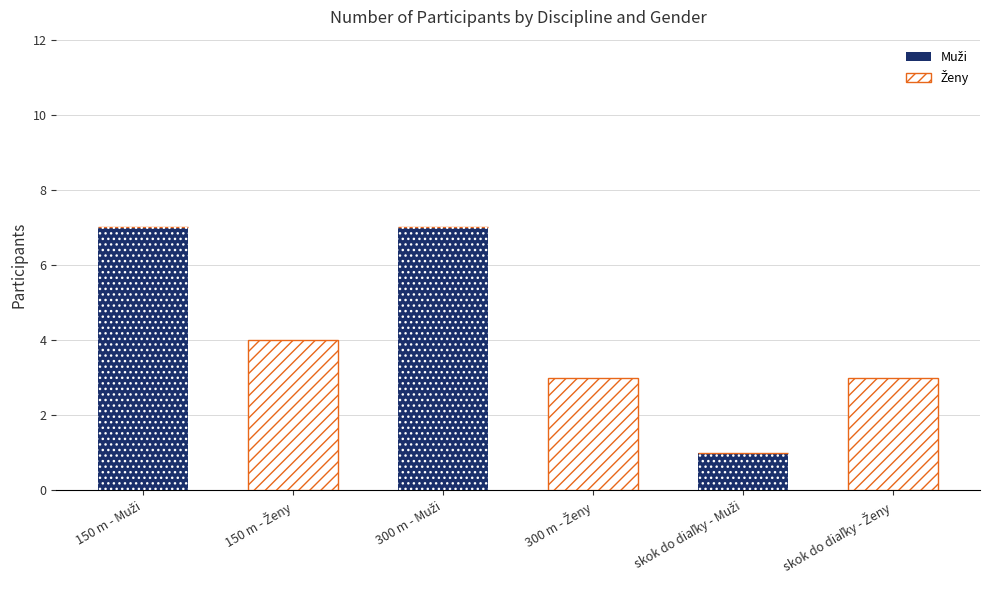

What is the maximum value shown in the chart?

7